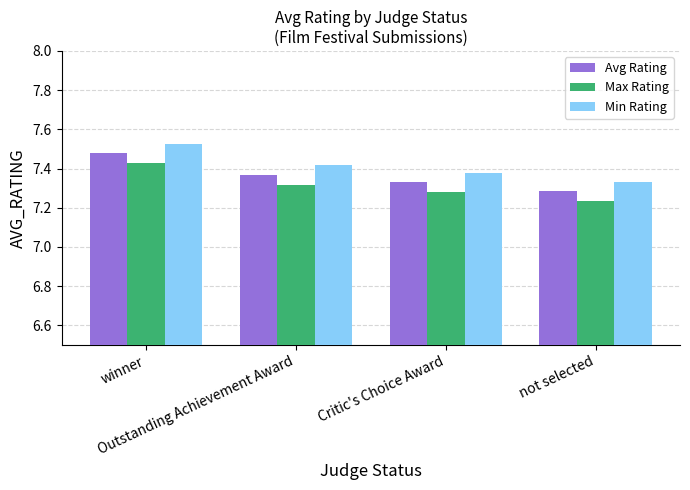

At Outstanding Achievement Award, list the series in order from largest to smallest.

Min Rating, Avg Rating, Max Rating